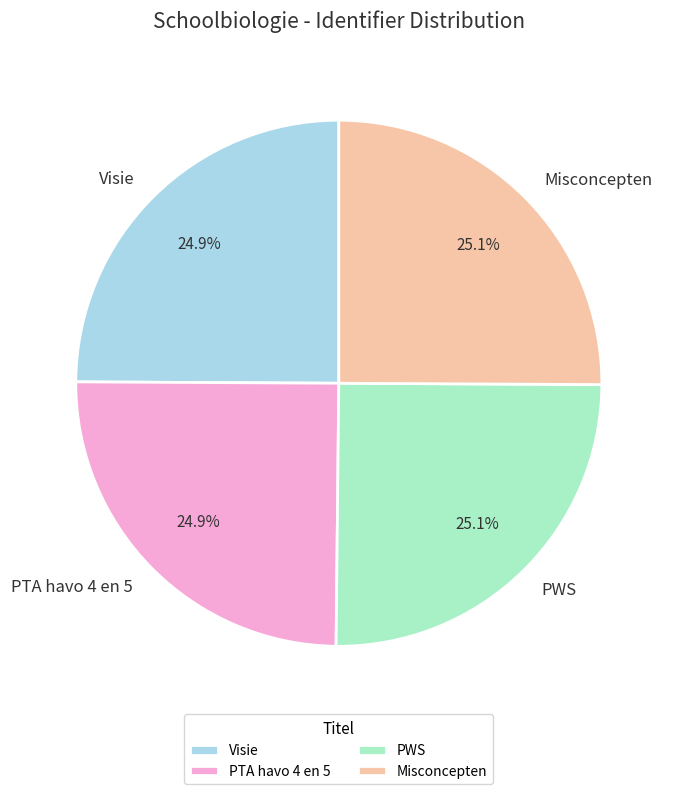

True or false: Visie accounts for 25% of the total.

True